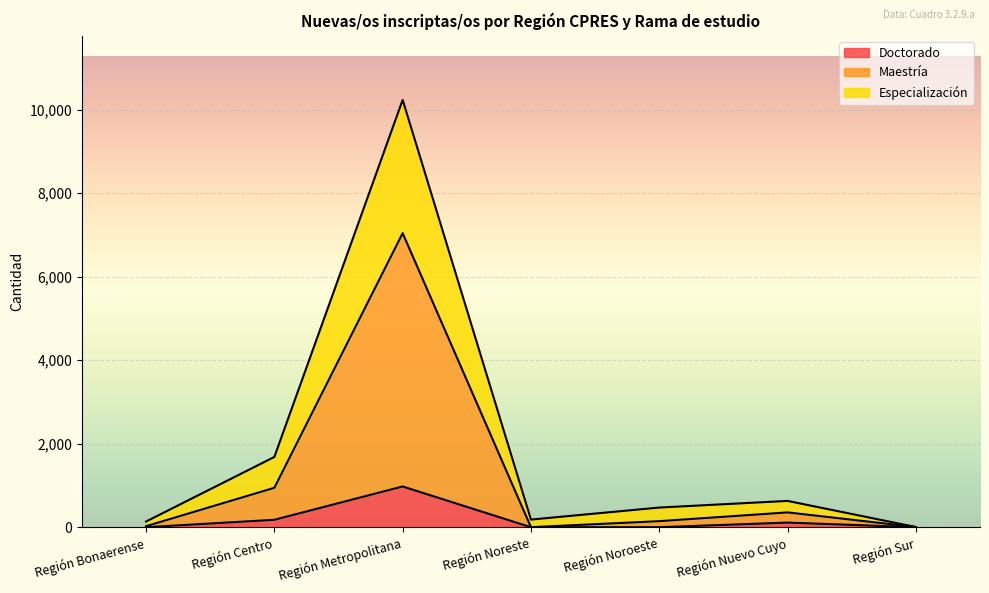

Reading right to left, what are all the values shown in this chart?

Doctorado: 0	111	0	0	976	178	0
Maestría: 5	355	145	1	7042	944	25
Especialización: 5	630	471	183	10233	1683	136